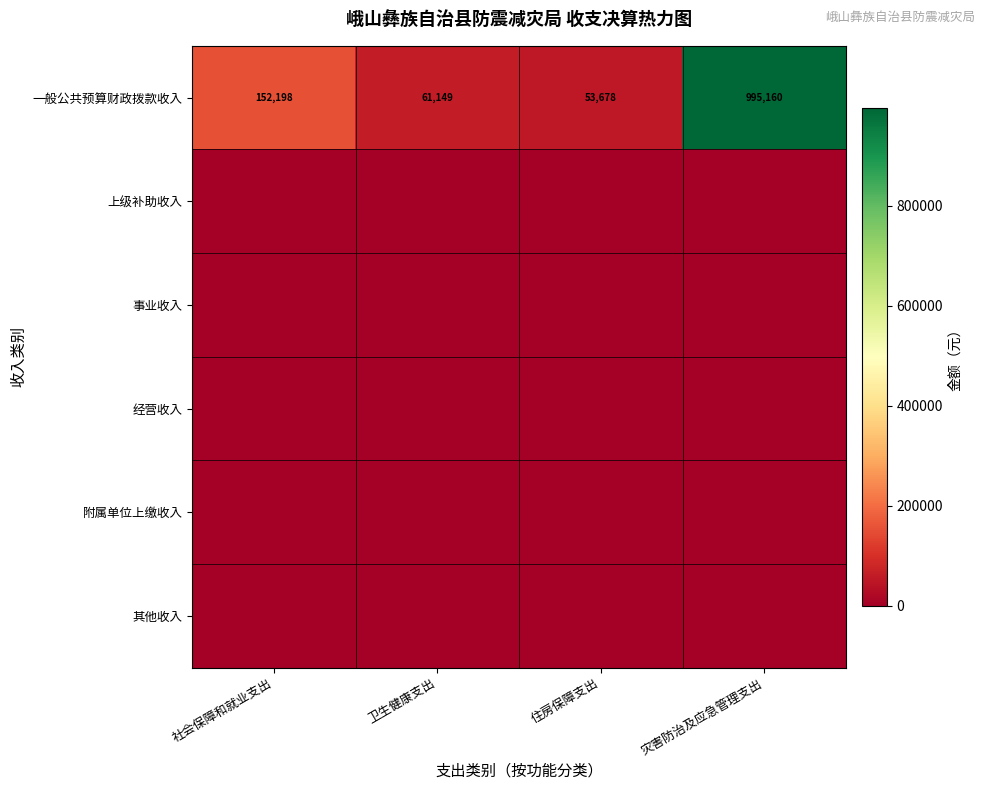

Which category has the highest value across all series?

灾害防治及应急管理支出